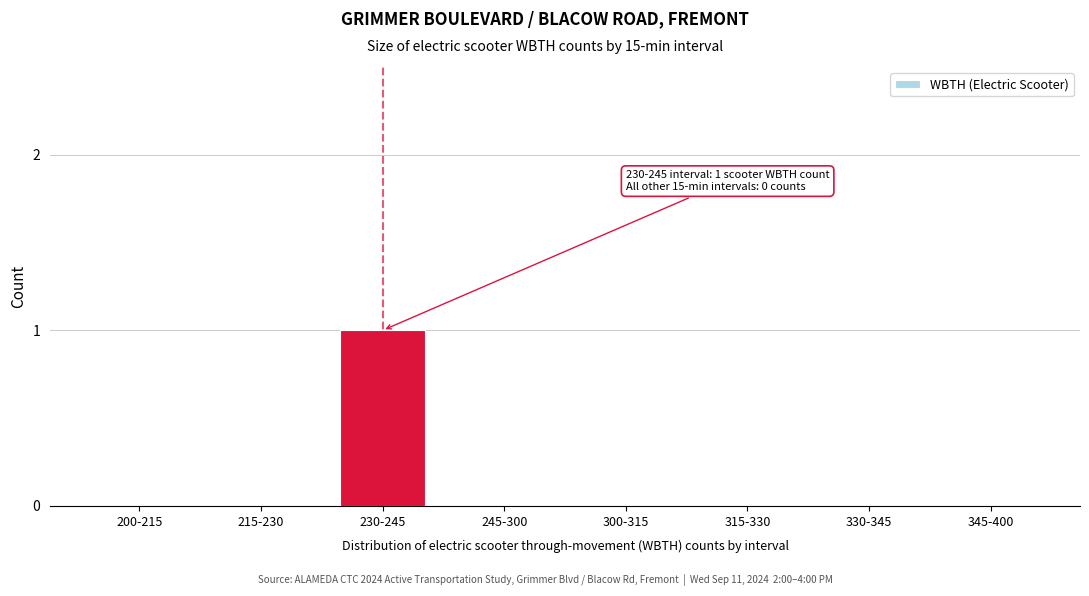

Reading left to right, list all the values displayed in this chart.

200-215=0	215-230=0	230-245=1	245-300=0	300-315=0	315-330=0	330-345=0	345-400=0